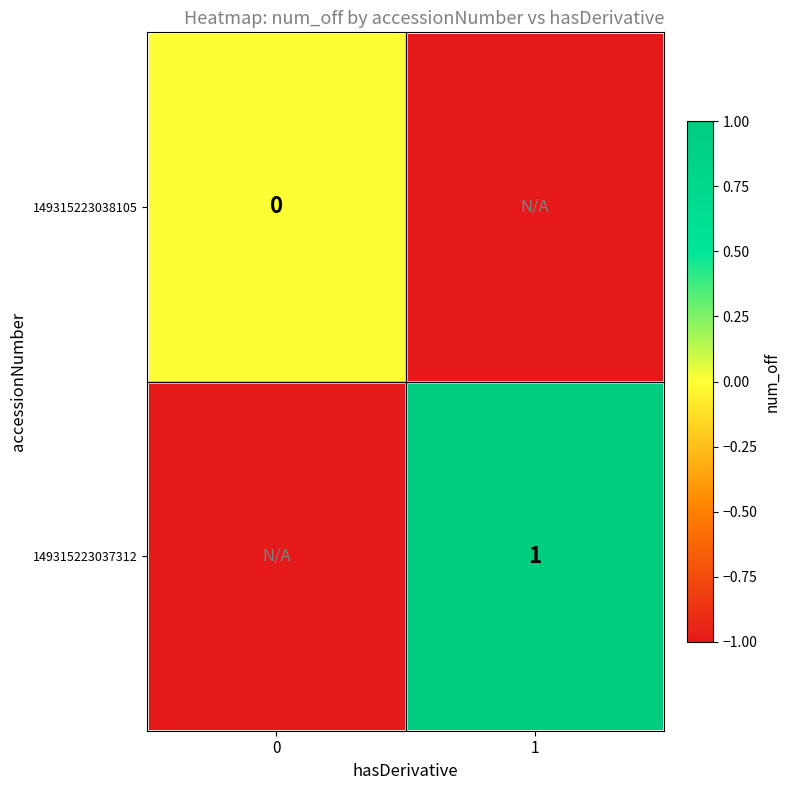

Is the value of row_1 at 0 greater than the value of row_0 at 0?

No